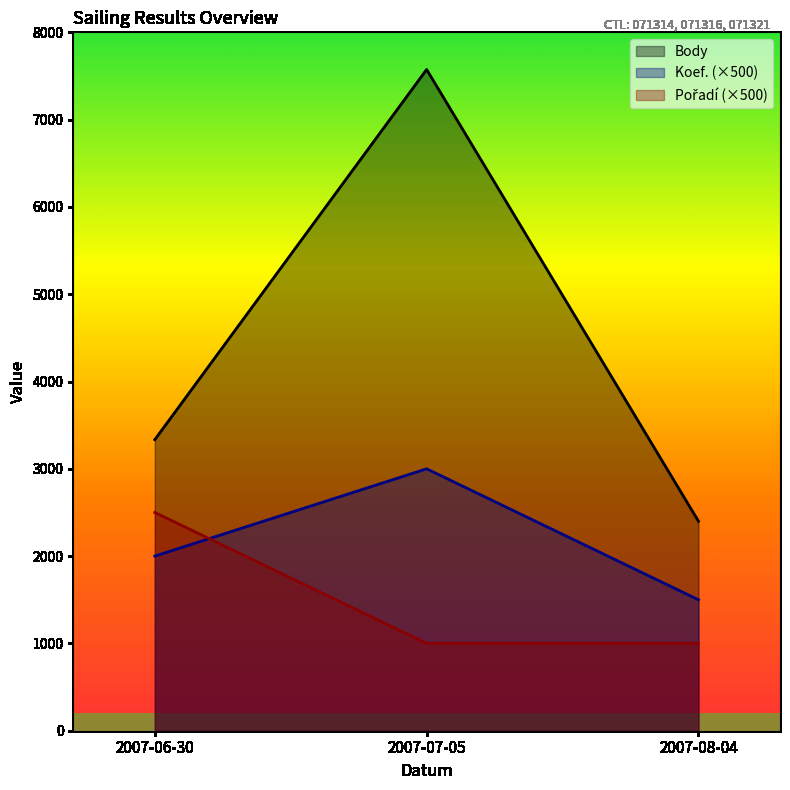

At which category is the sum across all series the highest?

2007-07-05